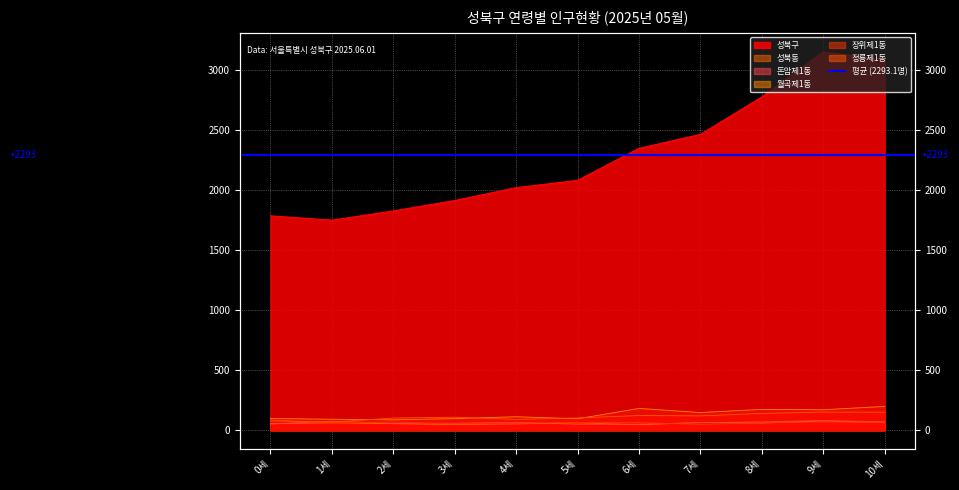

List the series in order of their peak value, lowest first.

성북동, 돈암제1동, 장위제1동, 정릉제1동, 월곡제1동, 성북구